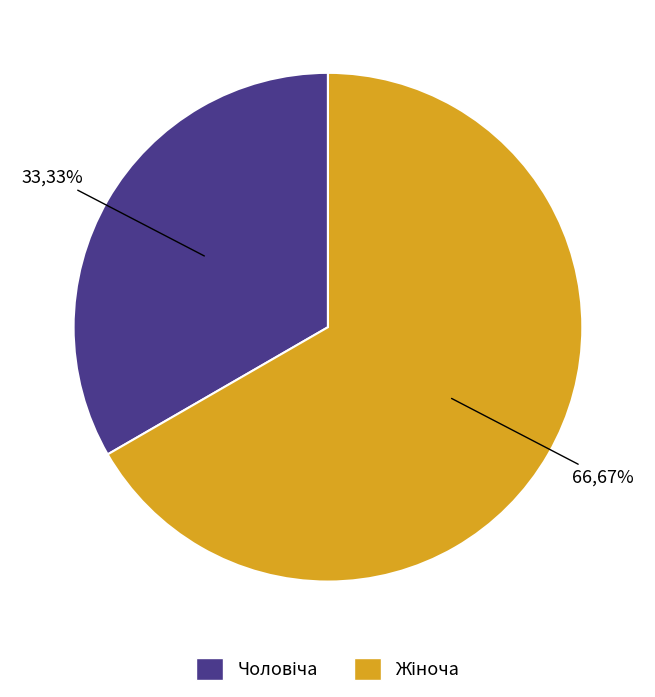

How many slices are in this pie chart?

2